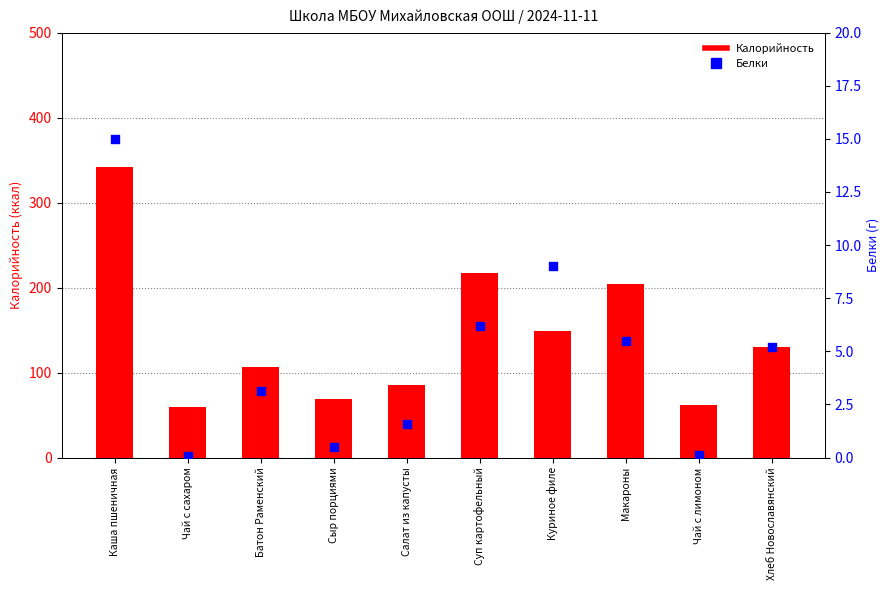

Which series contains the highest Y value?

Калорийность